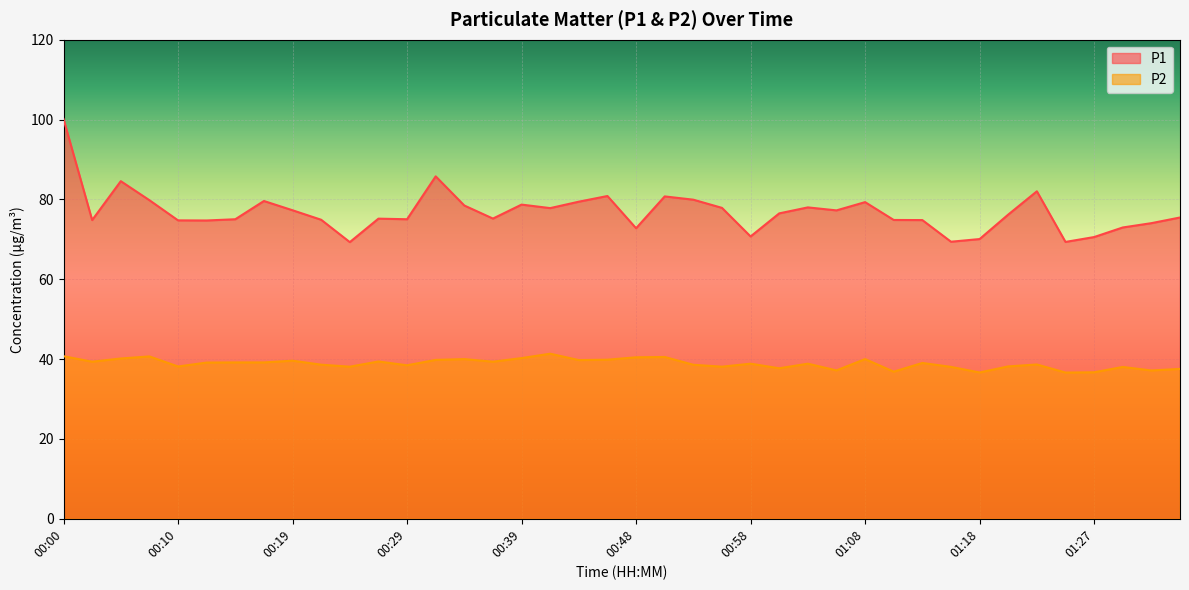

At which label is P1 closest to 84?

00:05